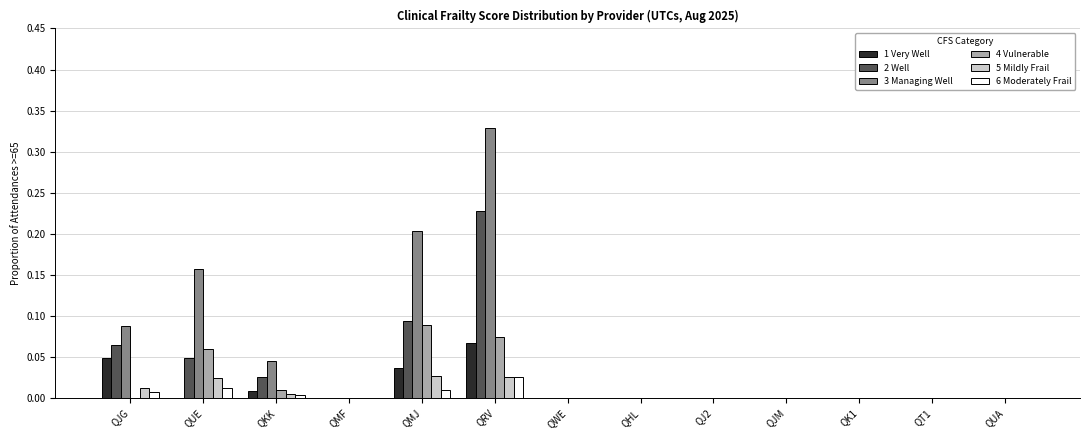

Is the value of 6 Moderately Frail at QRV greater than the value of 1 Very Well at QRV?

No